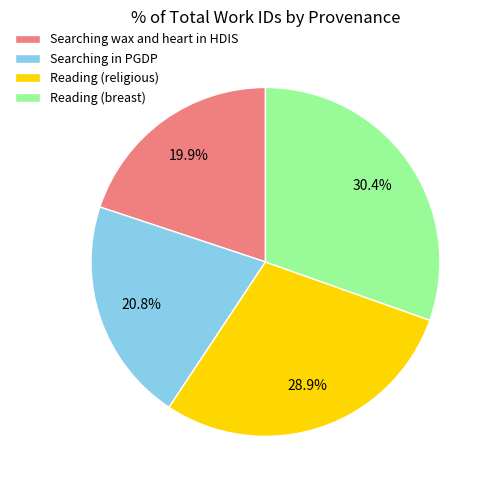

Does Reading (religious) represent more than half of the total?

No